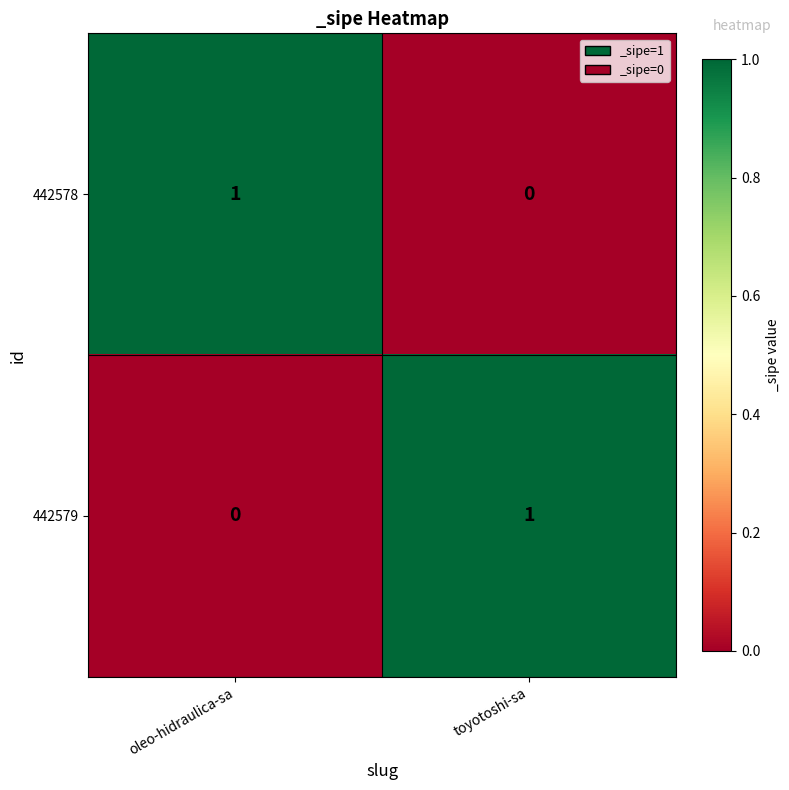

At which label is 442578 closest to 0?

toyotoshi-sa